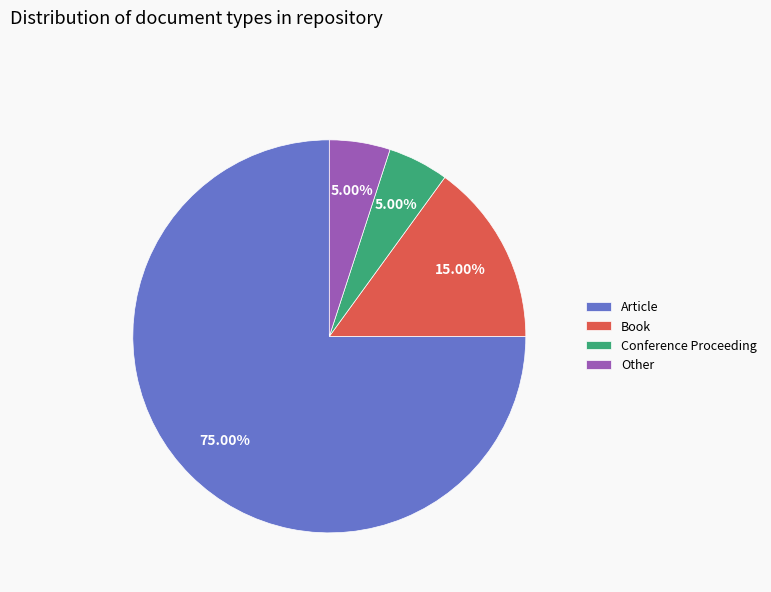

To the nearest percent, what is the difference between the Book and Other slice percentages?

10%